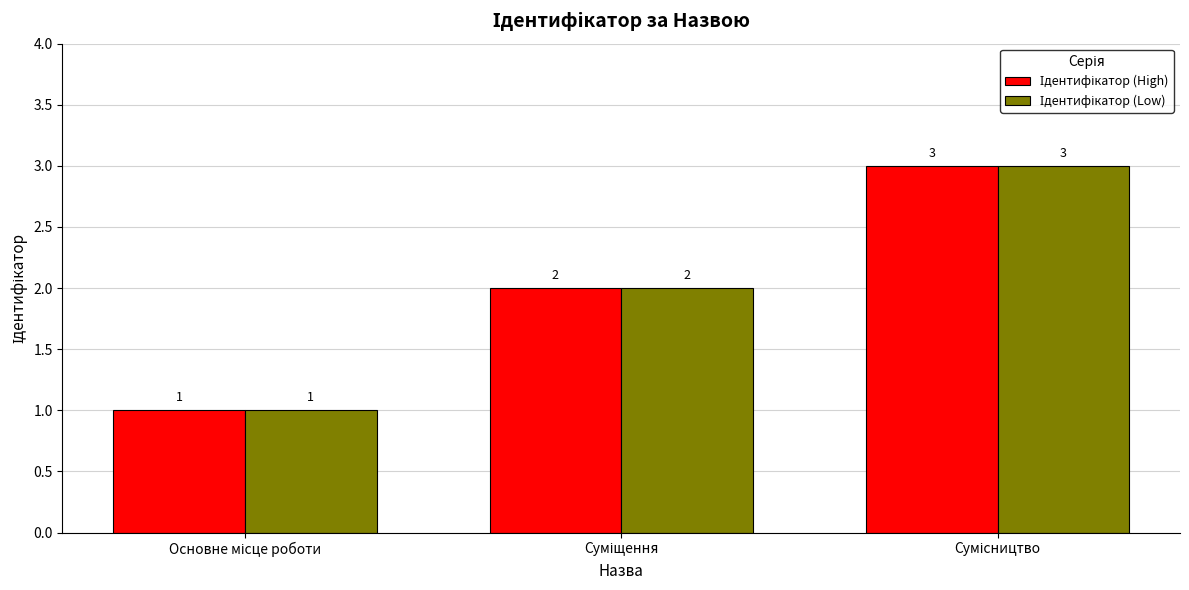

What is the greatest value displayed?

3